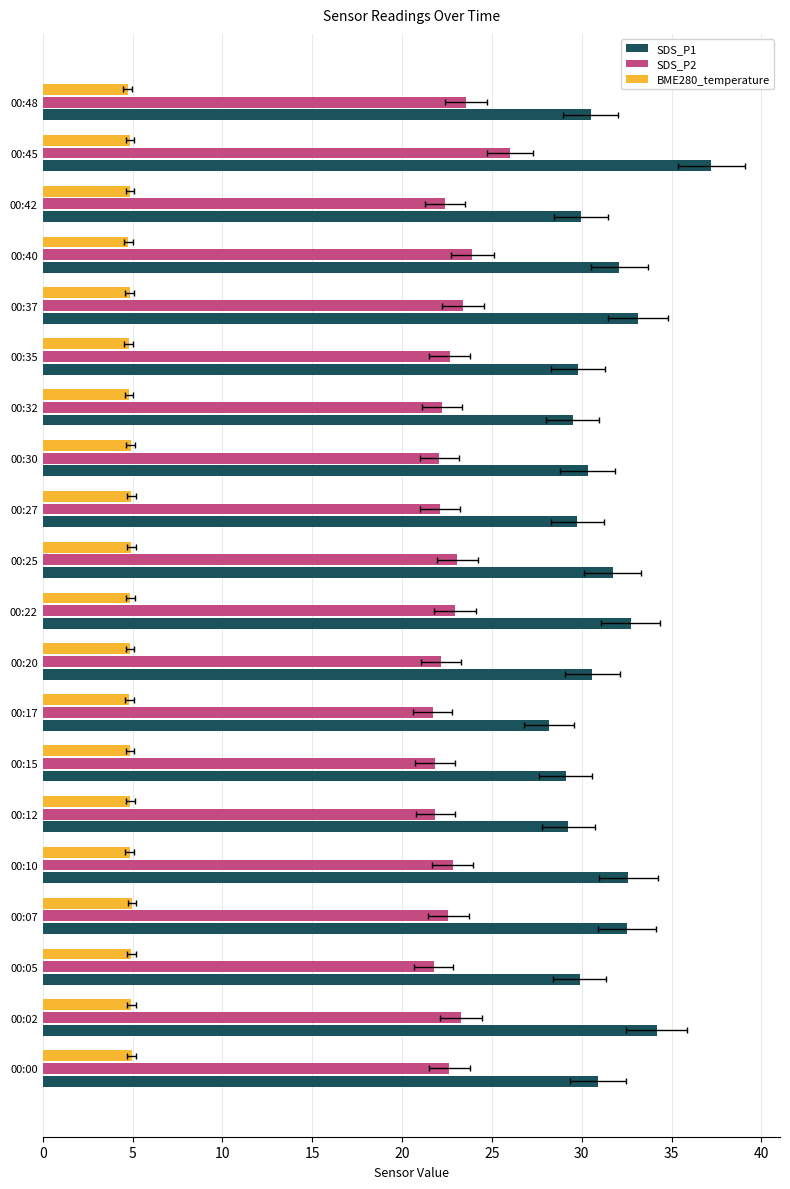

List the series in order of their peak value, lowest first.

BME280_temperature, SDS_P2, SDS_P1